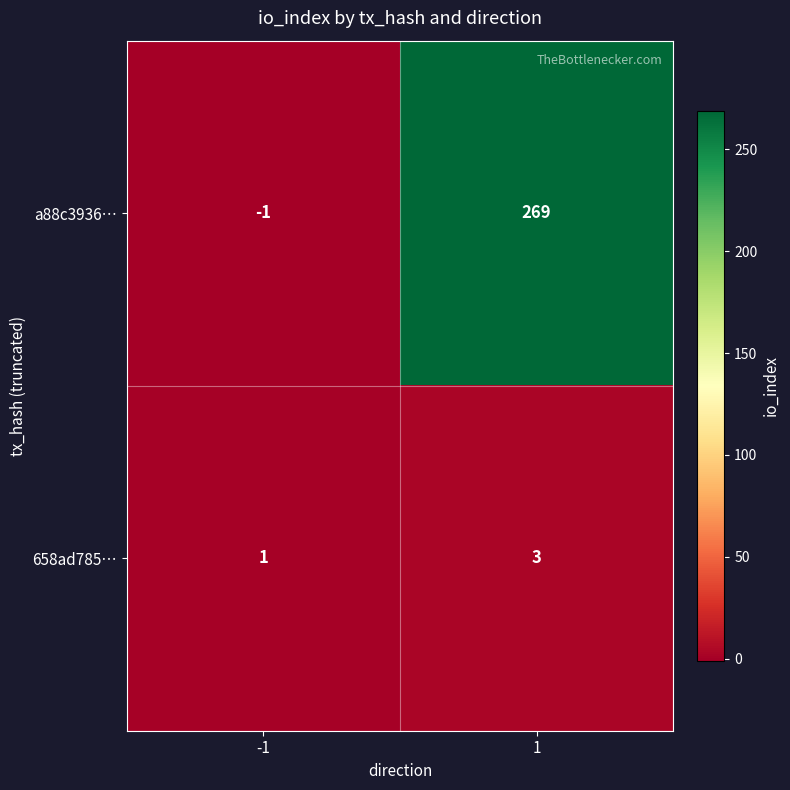

List the series in order of their peak value, lowest first.

658ad785…, a88c3936…